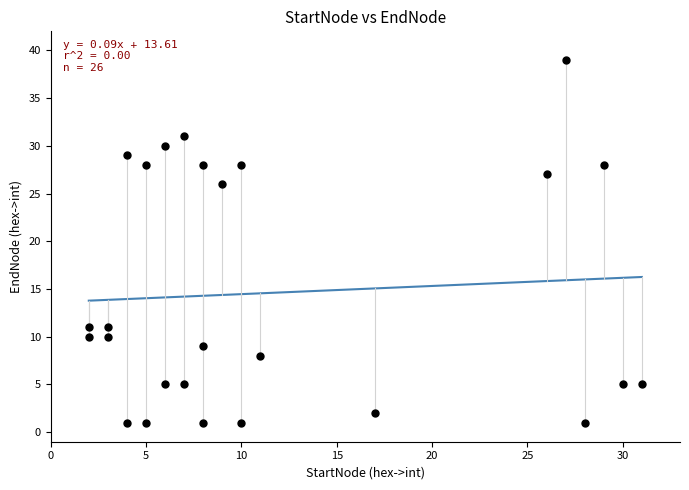

What is the range of X values (max minus min)?

29